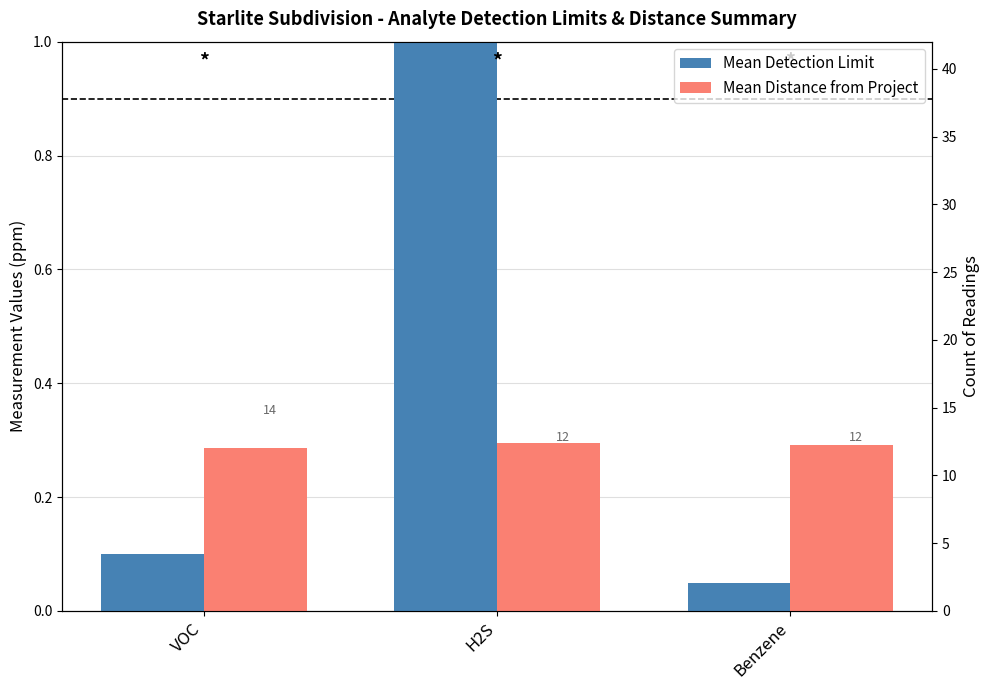

What is the label of the 3rd bar from the right?

VOC